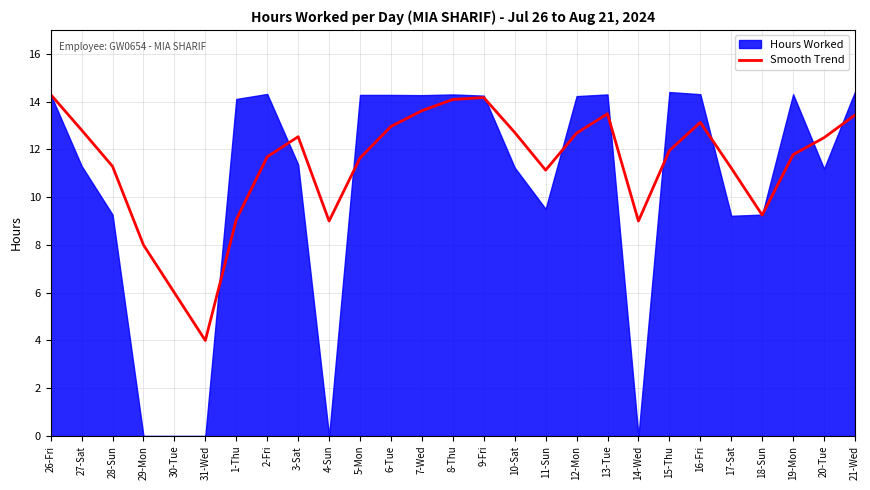

The Smooth Trend series shows 3.9 at 4-Sun. True or false?

False